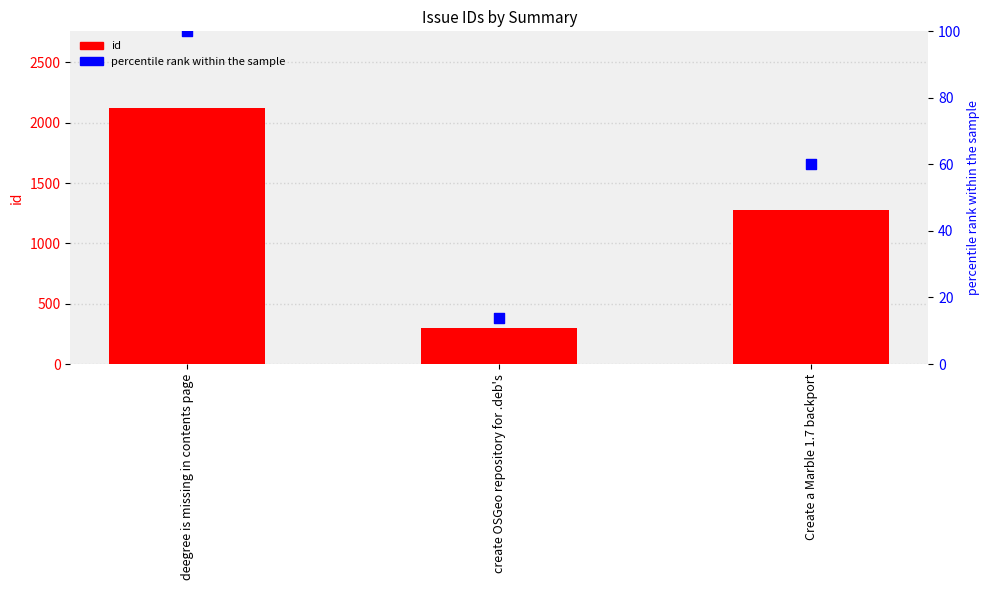

What are all the series names shown in the legend?

id, percentile rank within the sample